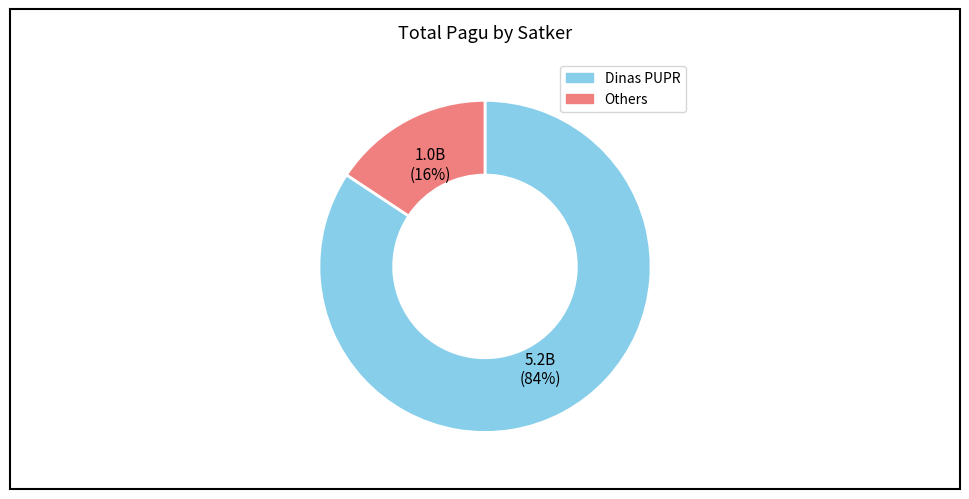

To the nearest percent, what is the average slice percentage?

50%